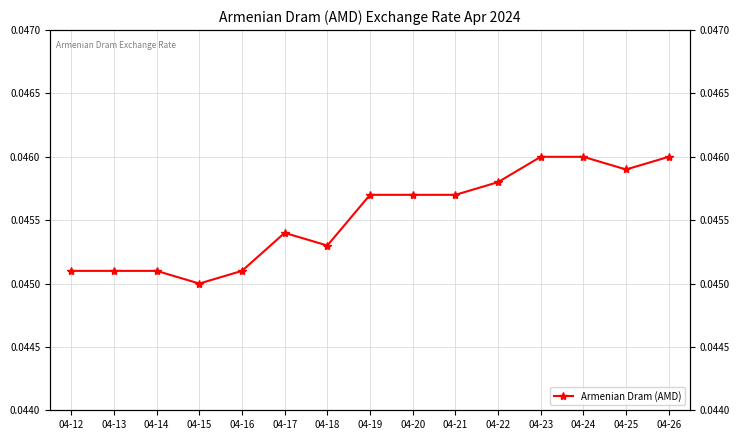

At which category does the data reach its first local peak?

04-17